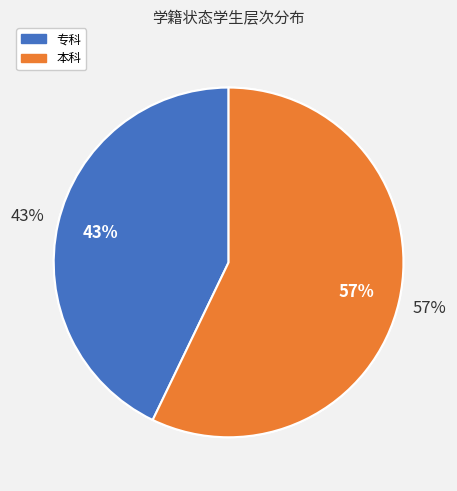

Do 专科 and 本科 together represent more than half of the pie?

Yes